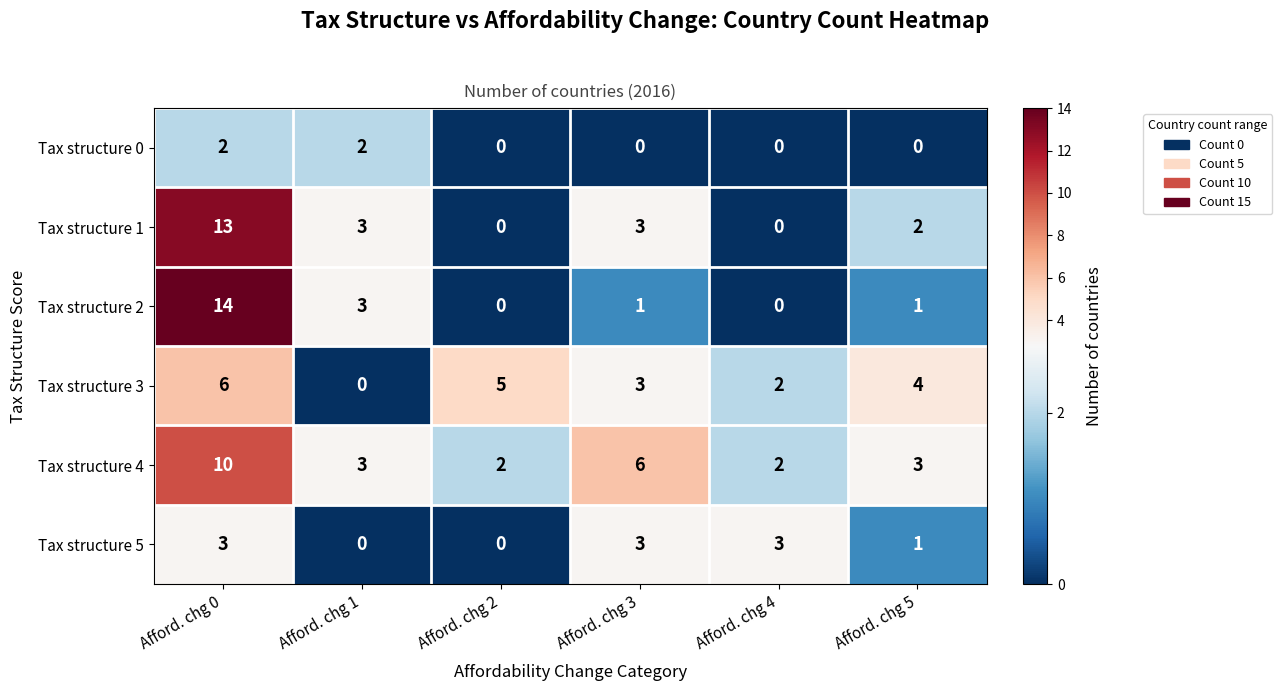

How many values in the Tax structure 1 series are below 3?

3